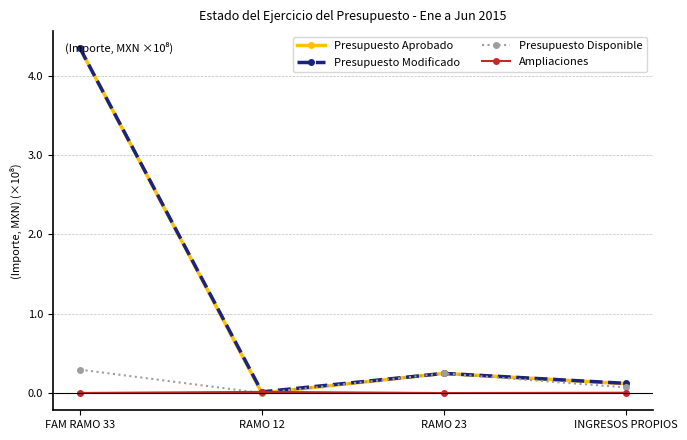

How many series are shown in this chart?

4